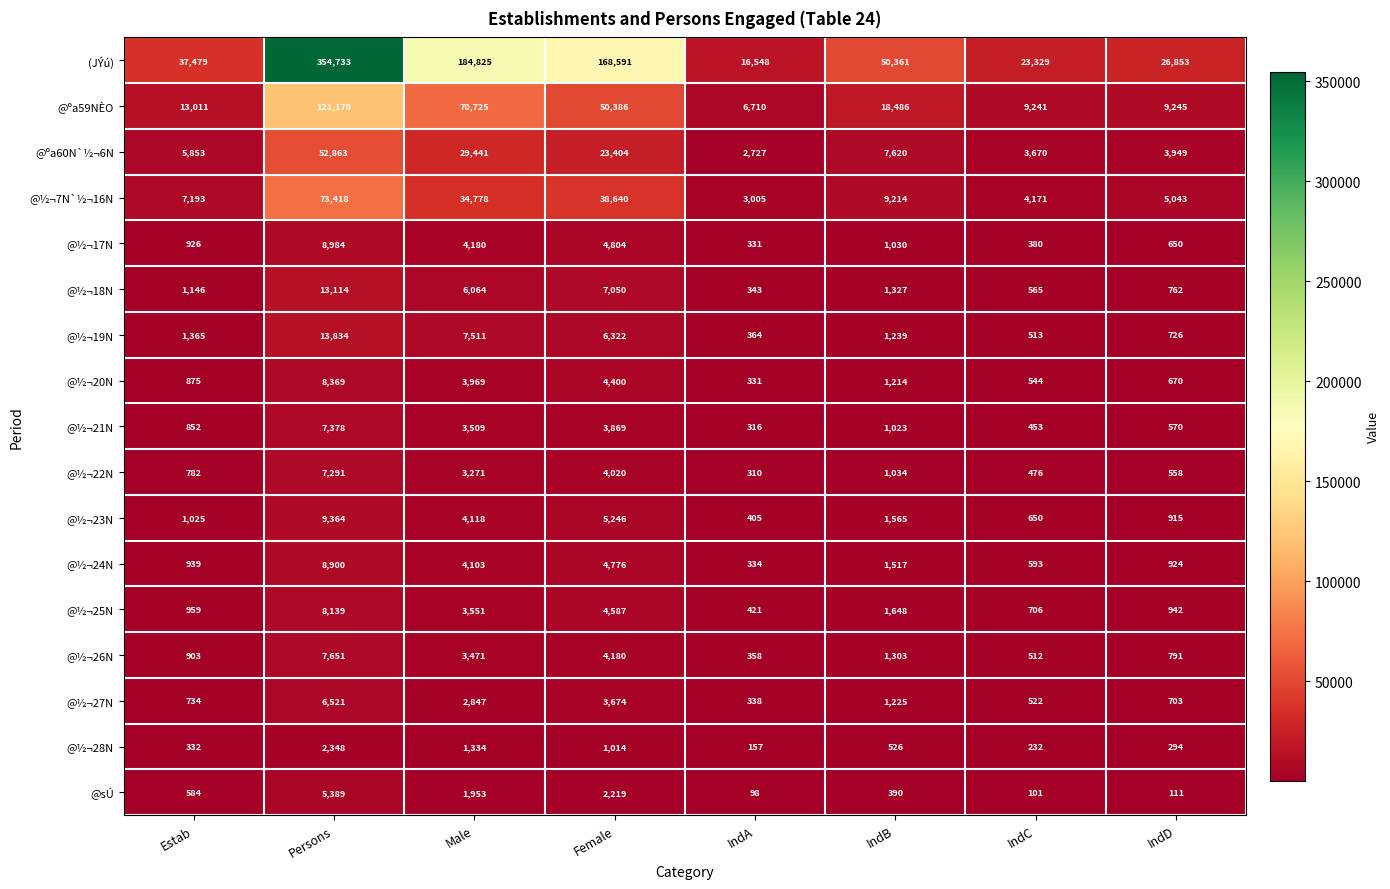

Rank the series by their maximum value, from lowest to highest.

@½¬28N, @sÚ, @½¬27N, @½¬22N, @½¬21N, @½¬26N, @½¬25N, @½¬20N, @½¬24N, @½¬17N, @½¬23N, @½¬18N, @½¬19N, @ºa60N`½¬6N, @½¬7N`½¬16N, @ºa59NÈO, (JÝú)